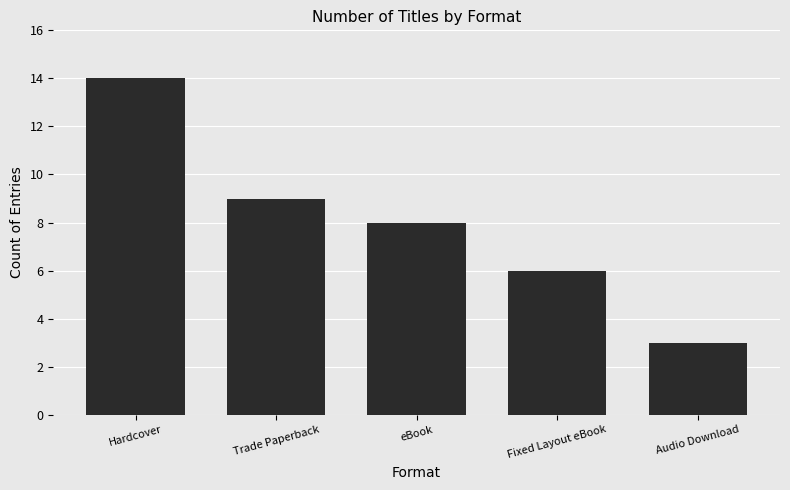

How many distinct data groups are displayed?

1